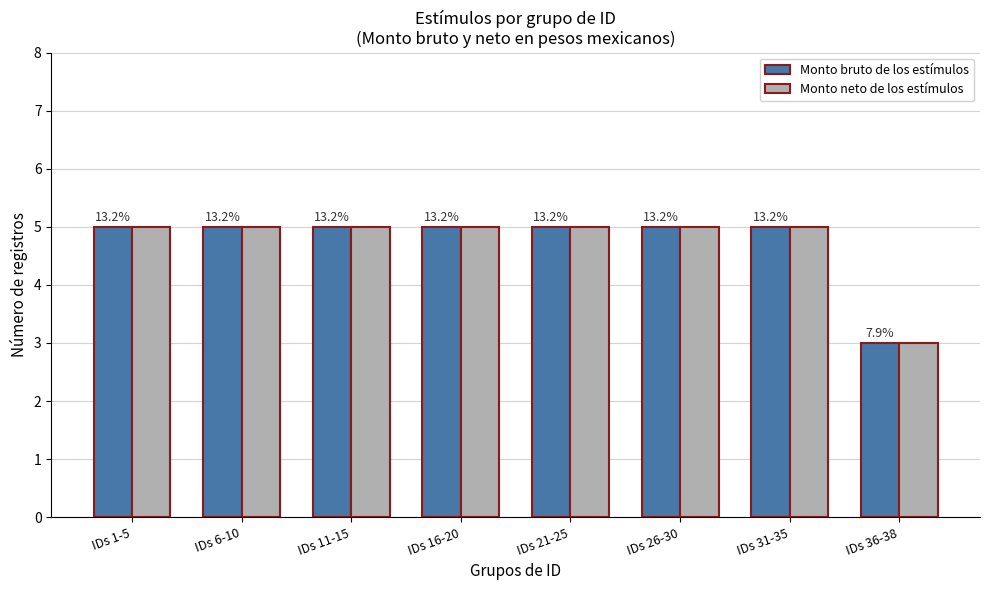

At which label does Monto bruto de los estímulos reach its minimum?

IDs 36-38